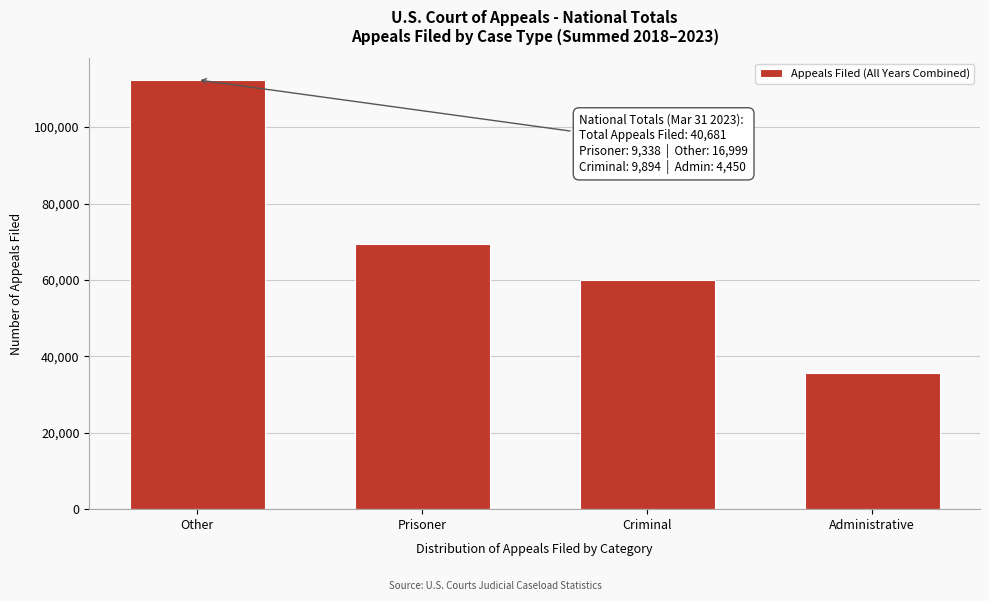

Reading left to right, transcribe all the data shown in this chart.

112377	69310	59903	35754